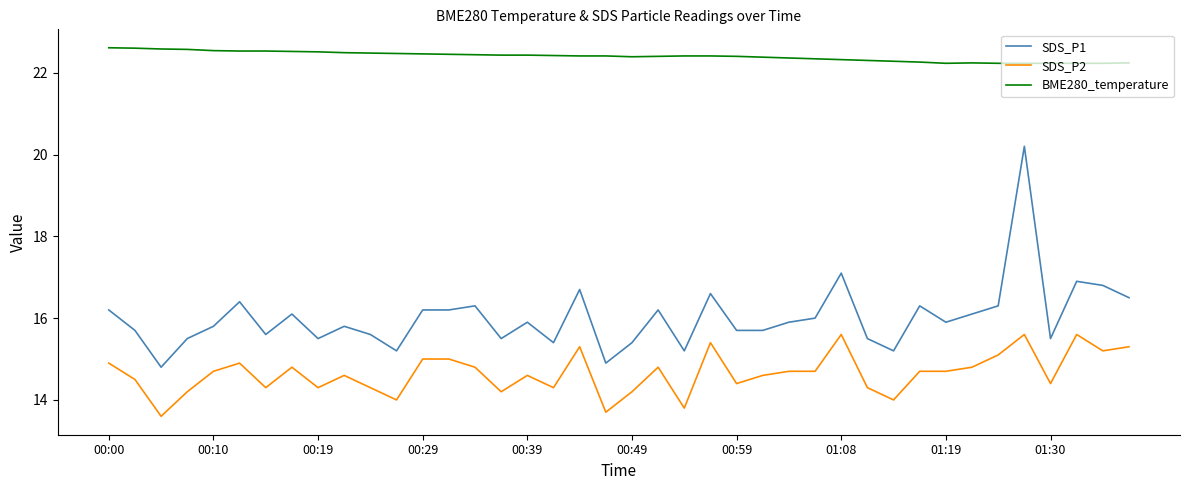

What is the difference between the second highest and second lowest values in the SDS_P2 series?

1.9